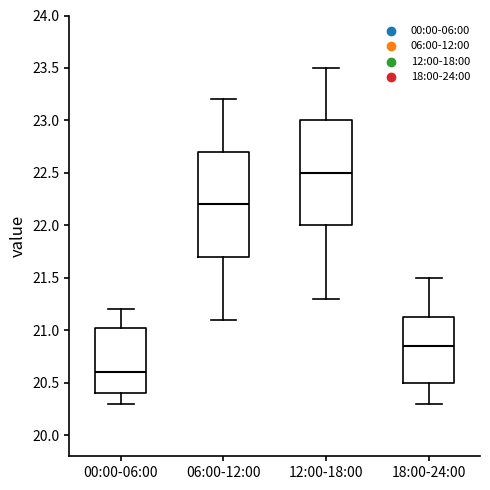

Which box has the highest median line?

12:00-18:00